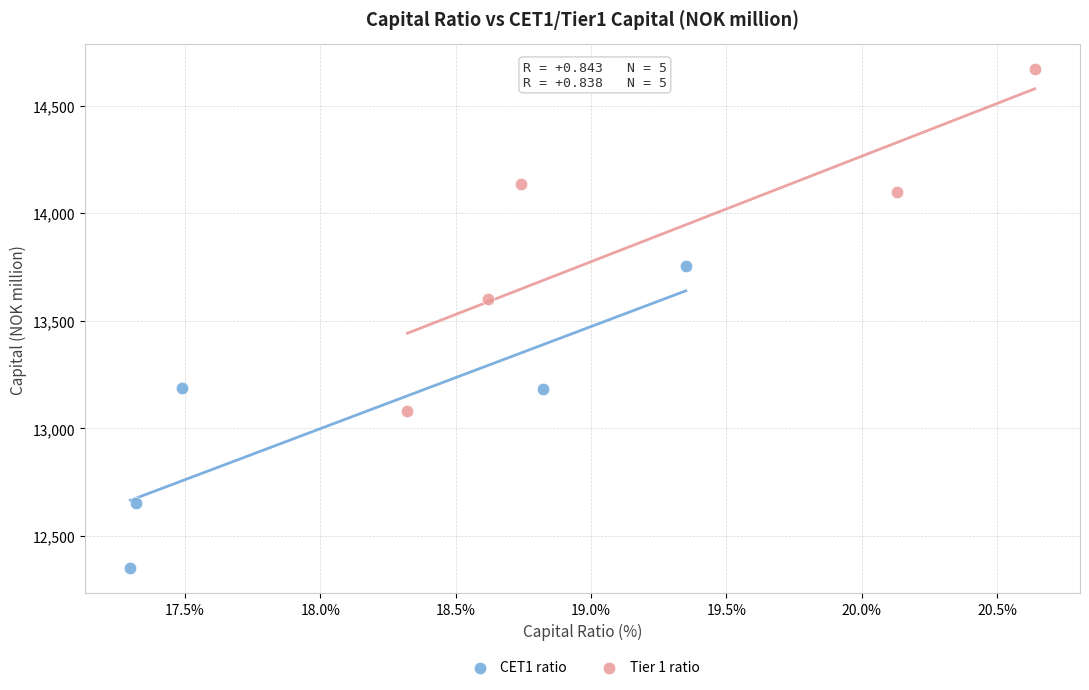

Which series has the largest Y range (max minus min)?

Tier 1 ratio